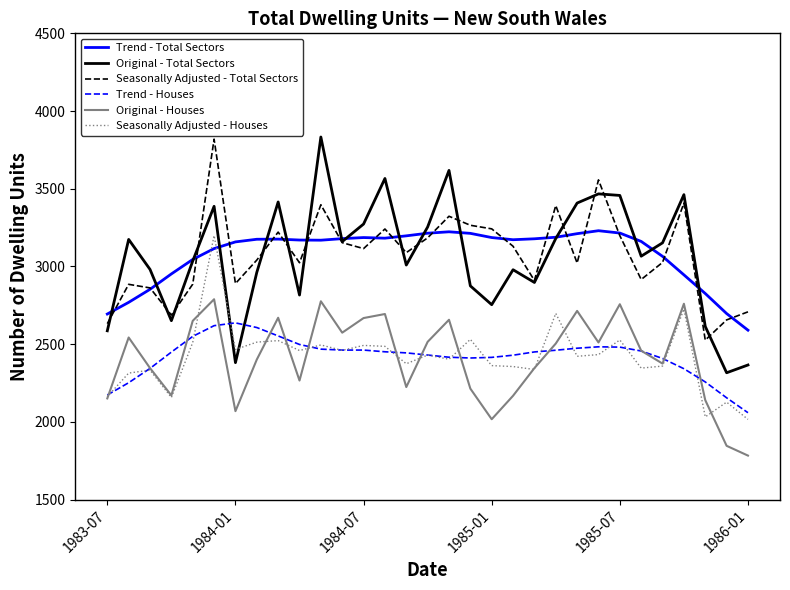

Which series has the widest spread of values?

Original - Total Sectors